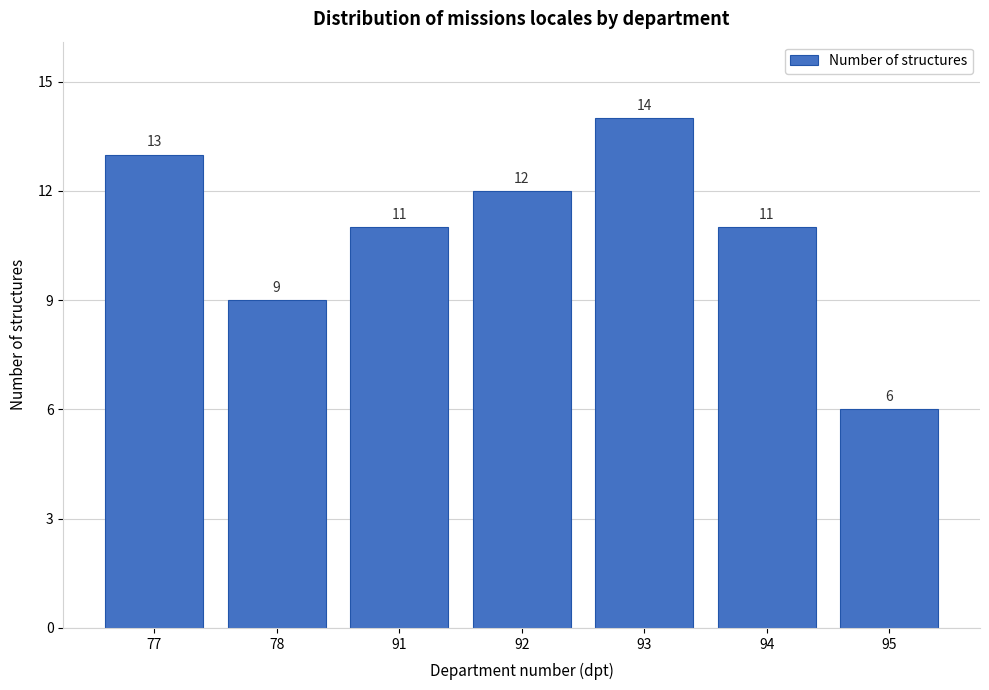

Reading right to left, what are all the values shown in this chart?

6	11	14	12	11	9	13